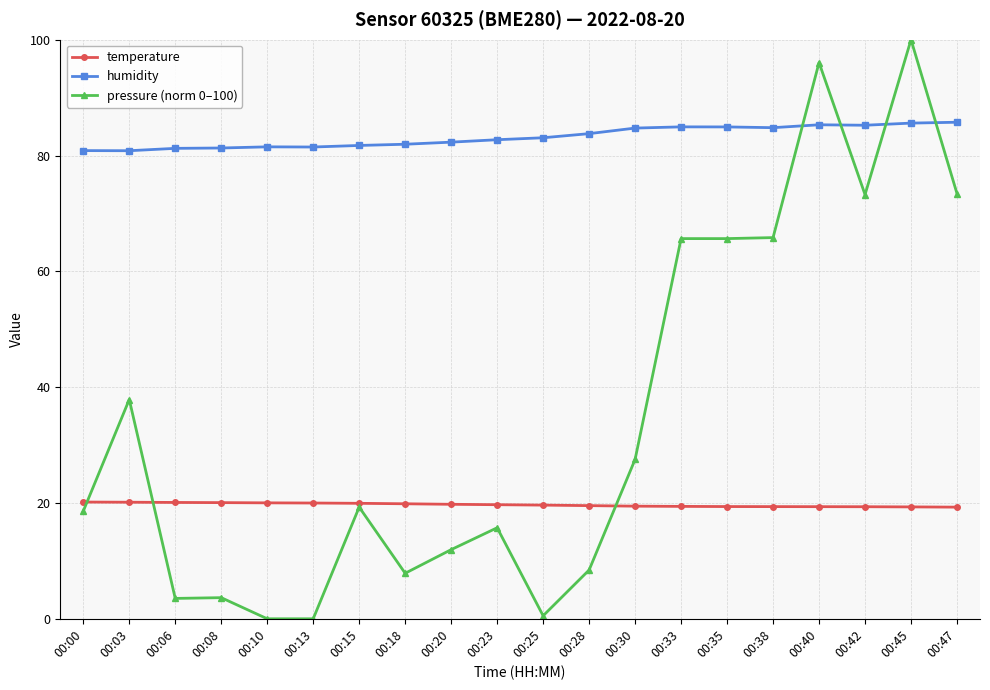

What are all the series names shown in the legend?

temperature, humidity, pressure (norm 0–100)